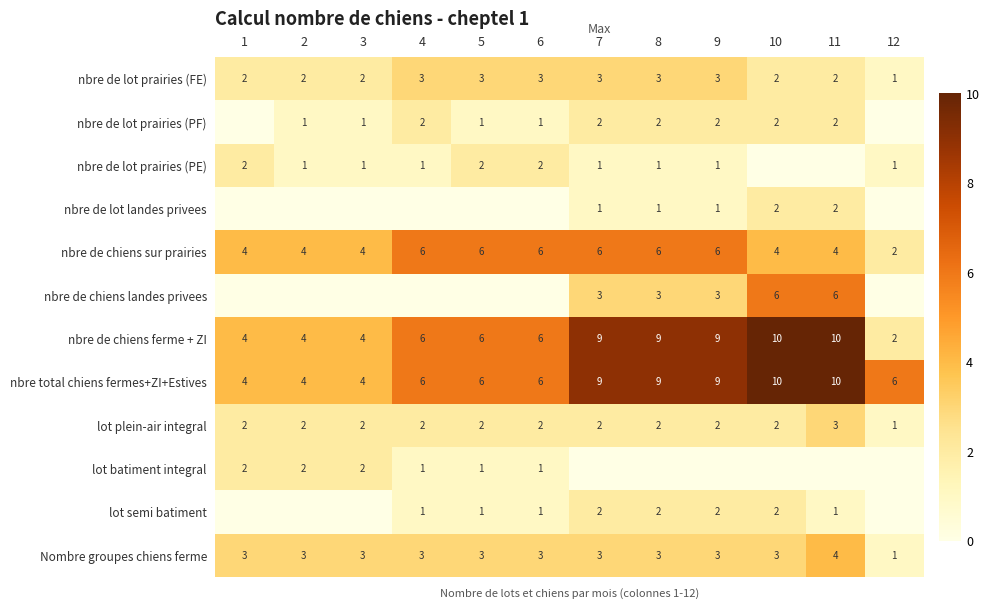

How many data points does each series have?

12